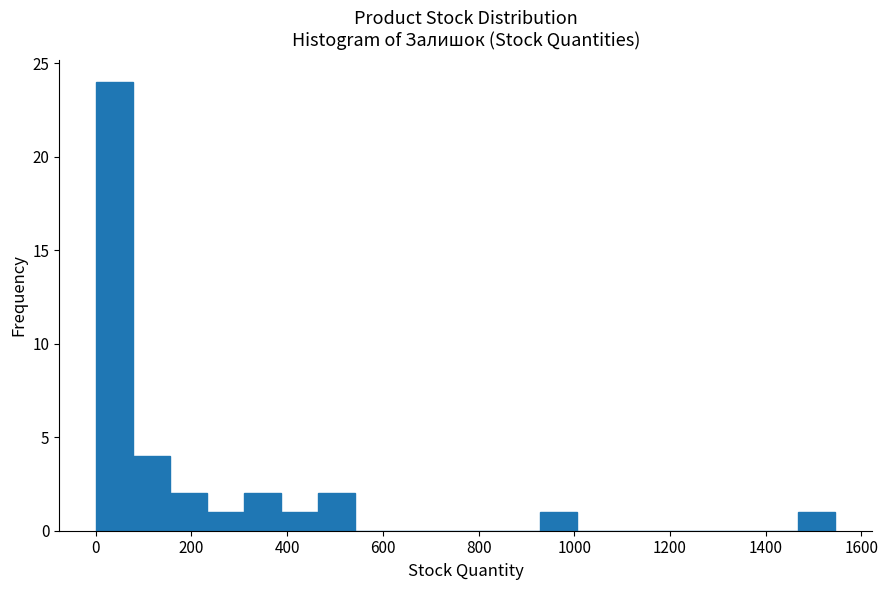

Around what value on the x-axis is the tallest bar? Give the approximate position of its centre, as read against the axis.

40